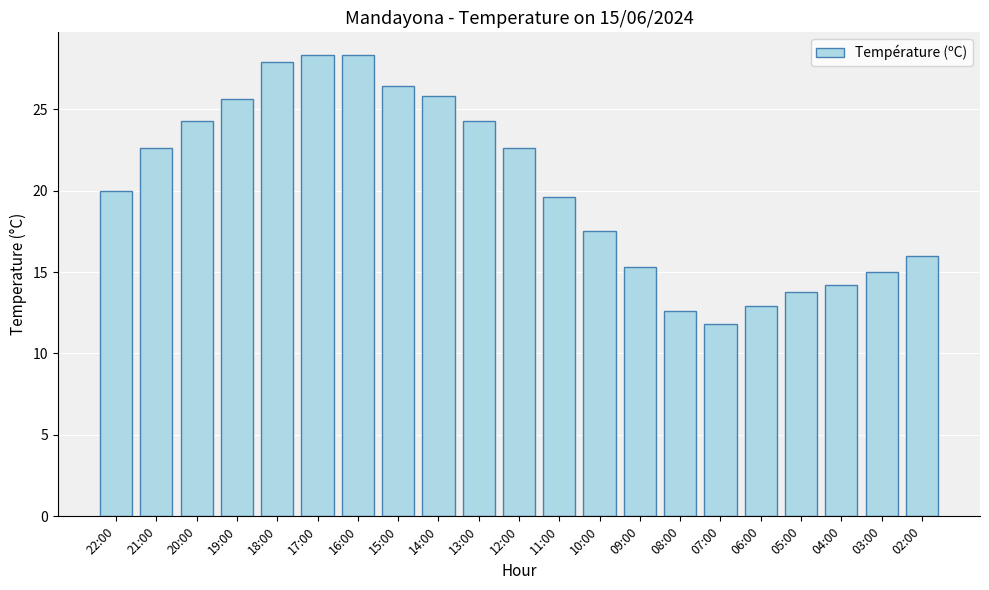

What is the label of the 9th bar from the right?

10:00